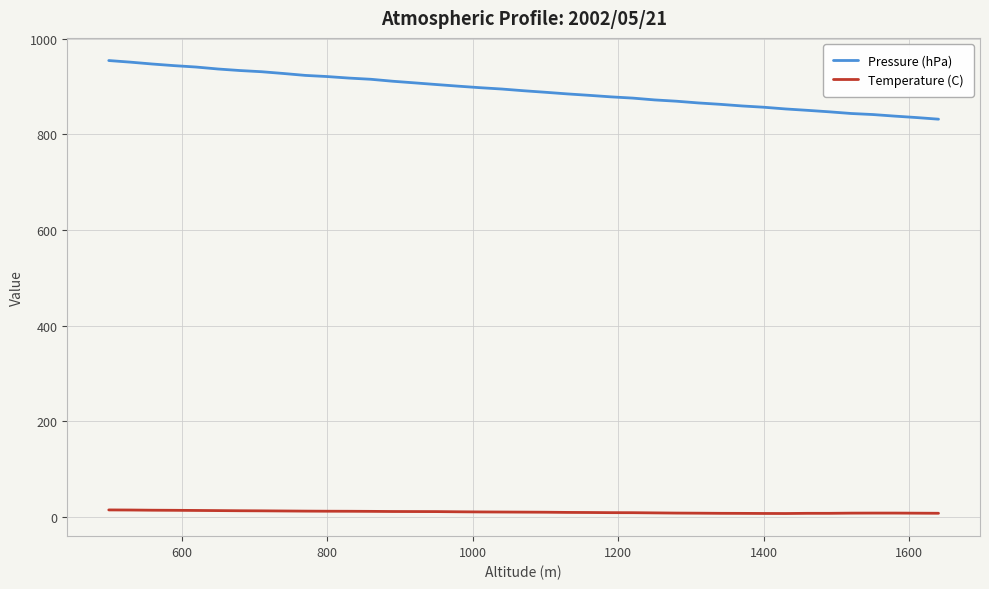

True or false: Temperature (C) and Pressure (hPa) intersect in this chart.

False